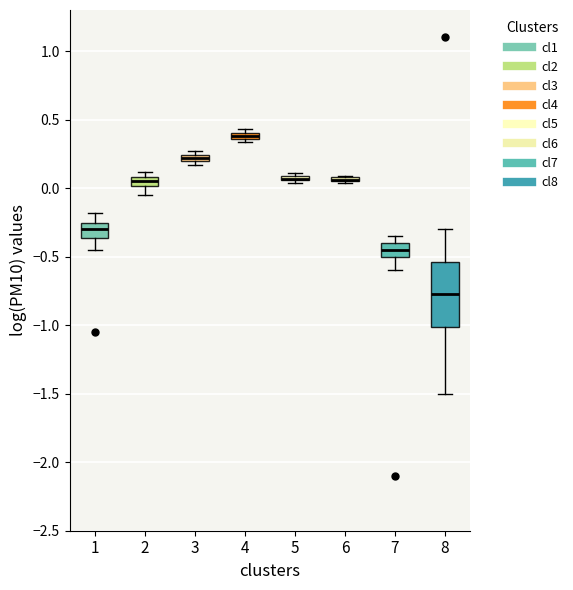

Where is the upper edge of the box at x = 4 on the y-axis? The values are not printed on the chart, so give them approximately, as read against the axis.

0.40